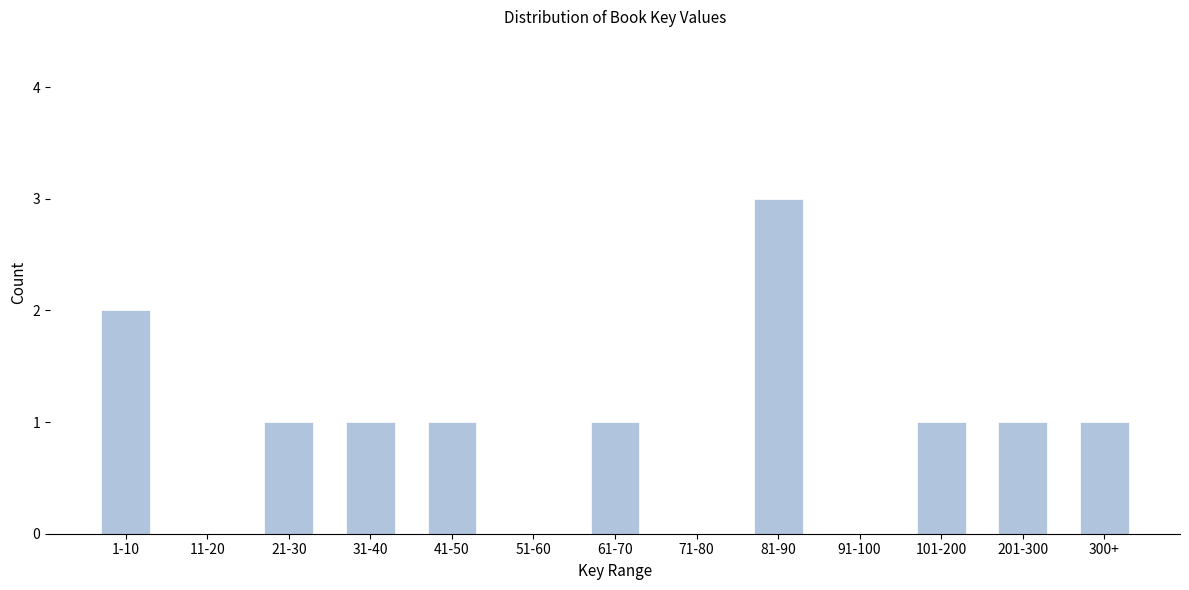

Reading right to left, what are all the values shown in this chart?

300+=1	201-300=1	101-200=1	91-100=0	81-90=3	71-80=0	61-70=1	51-60=0	41-50=1	31-40=1	21-30=1	11-20=0	1-10=2